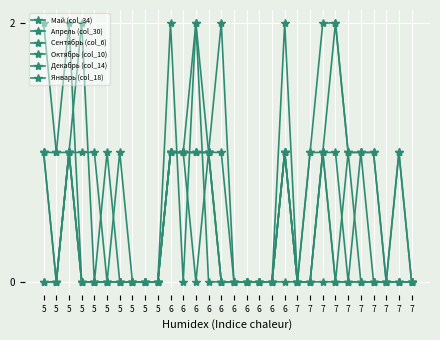

True or false: Октябрь (col_10) has a value of 1 at 6.

True